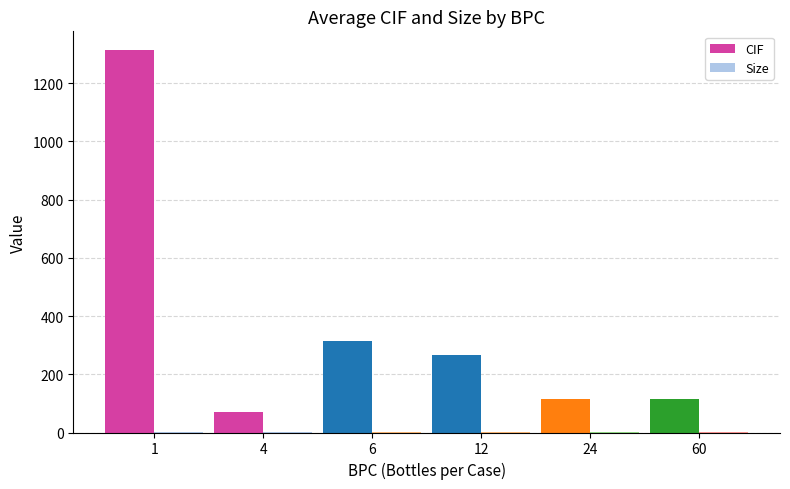

At which label does CIF first exceed 266?

1